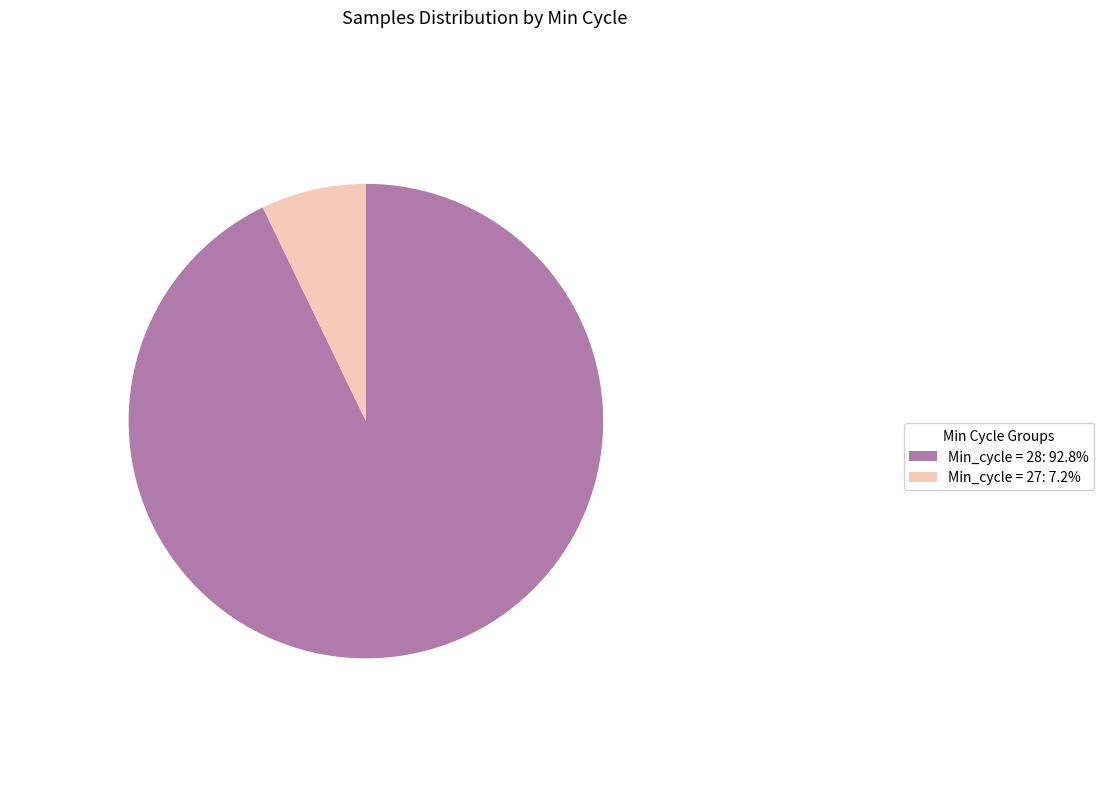

Is there any slice that represents more than half of the pie?

Yes